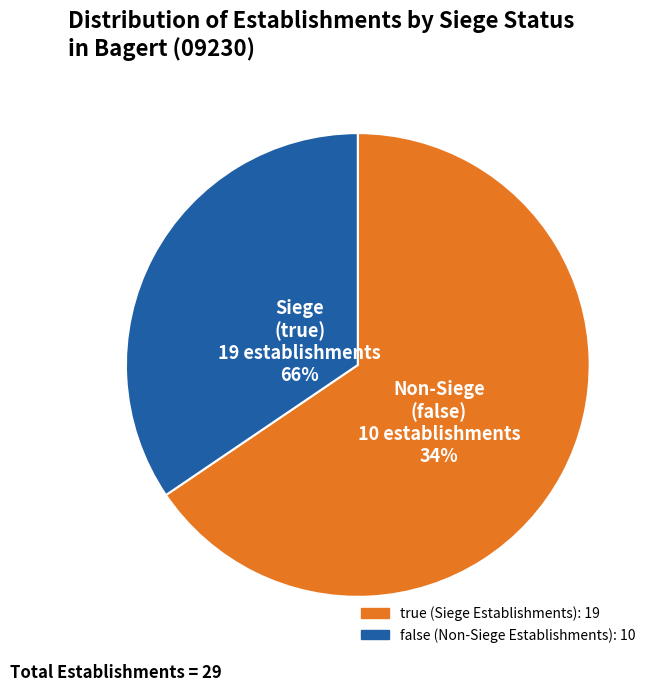

What is the change in value from true to false?

-9